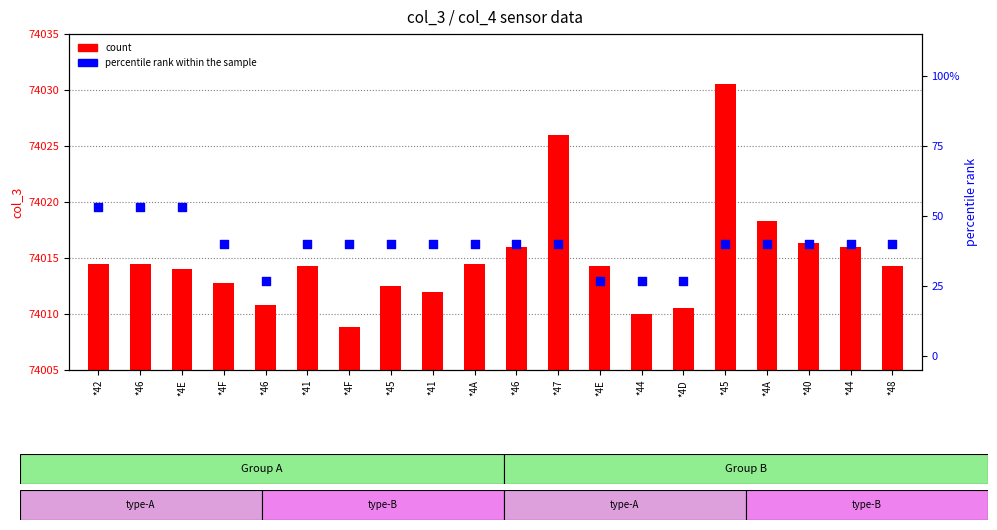

Which series has the largest total across all categories?

count